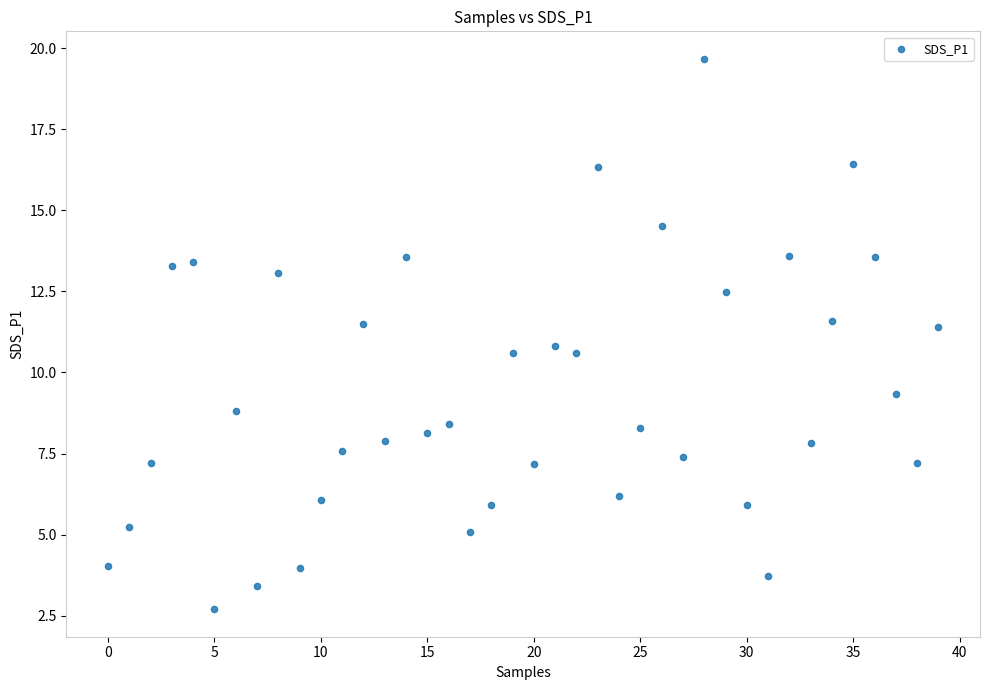

What is the range of Y values (max minus min)?

17.0